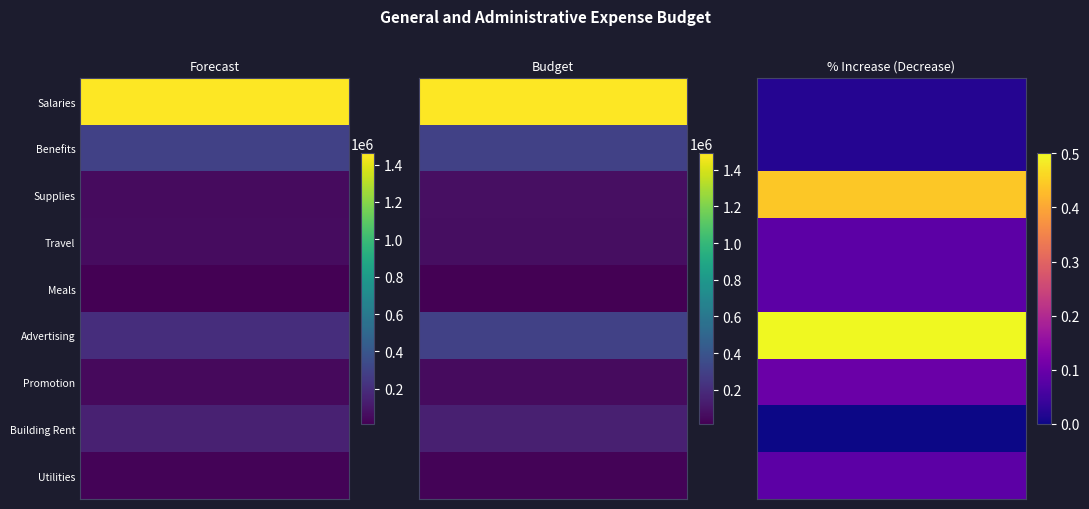

The Advertising series shows 0.7 at 2. True or false?

False